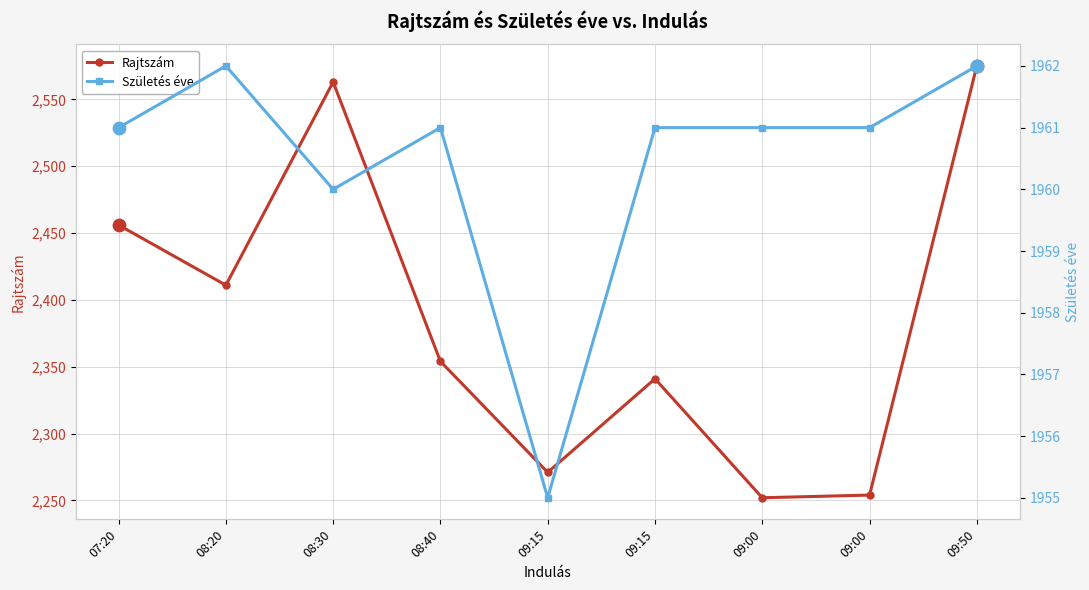

Which series has the largest Y range (max minus min)?

Rajtszám